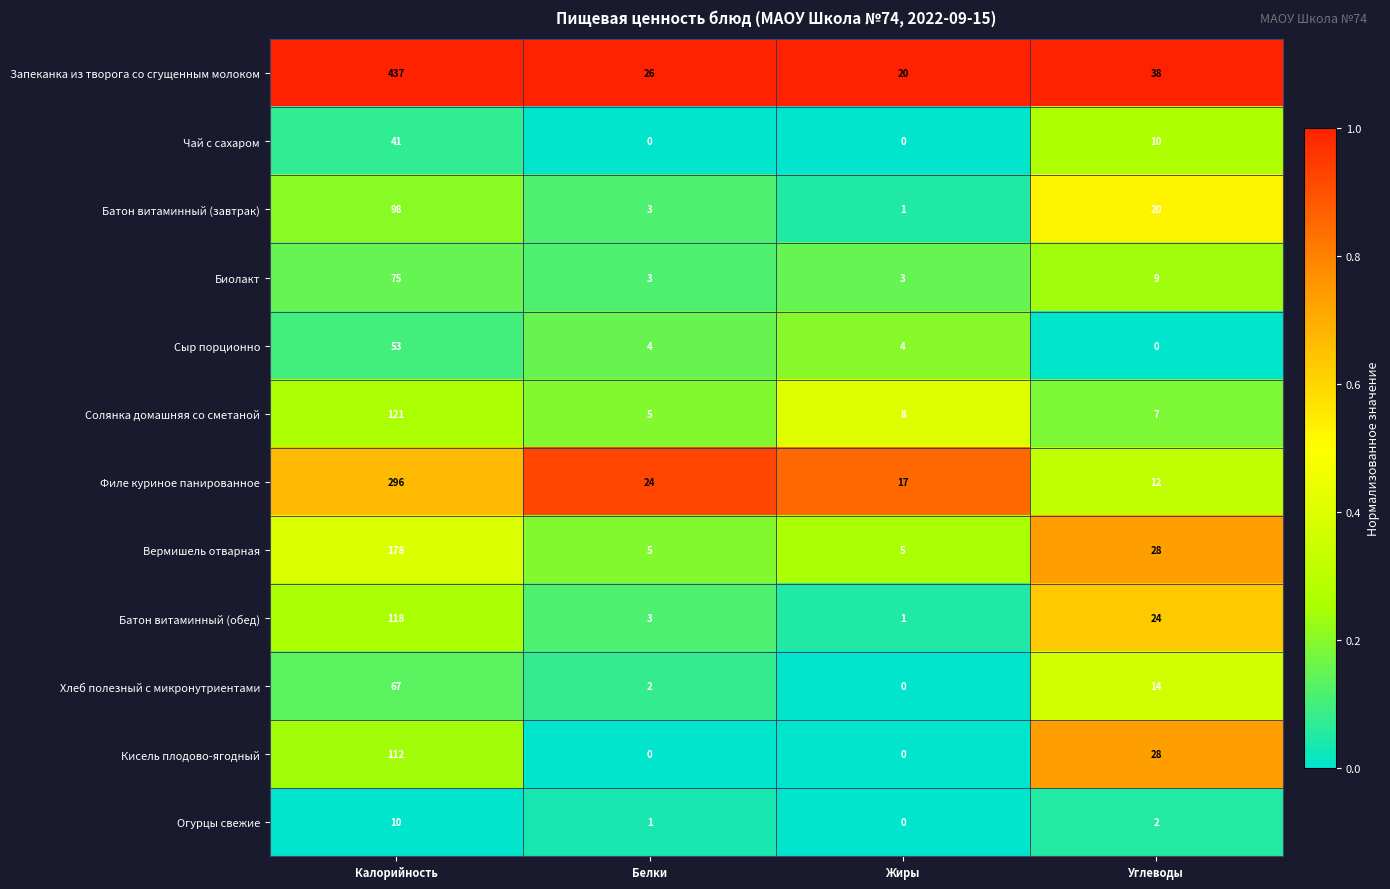

Which series has the largest range (max minus min)?

Запеканка из творога со сгущенным молоком